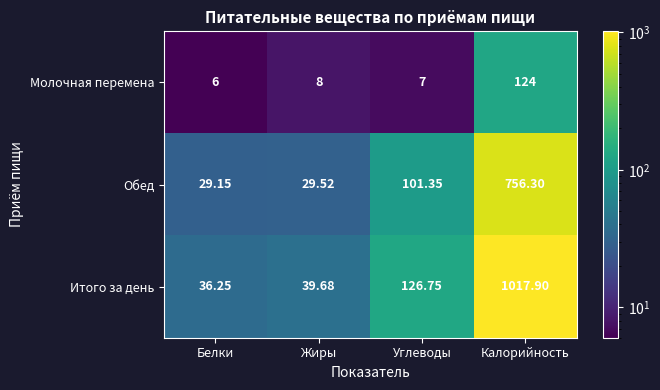

List the series in order of their peak value, highest first.

Итого за день, Обед, Молочная перемена